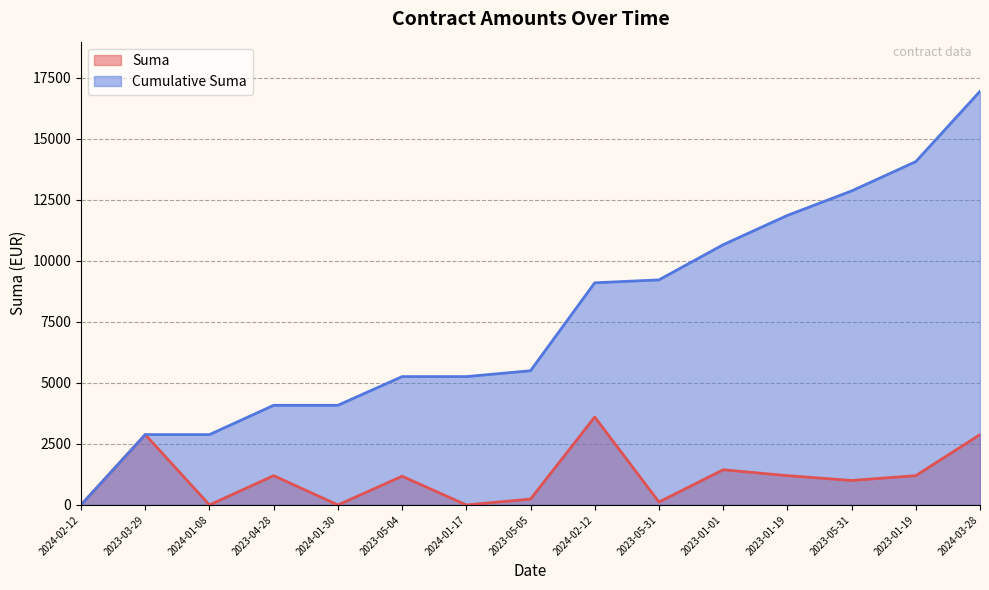

How many series are shown in this chart?

2